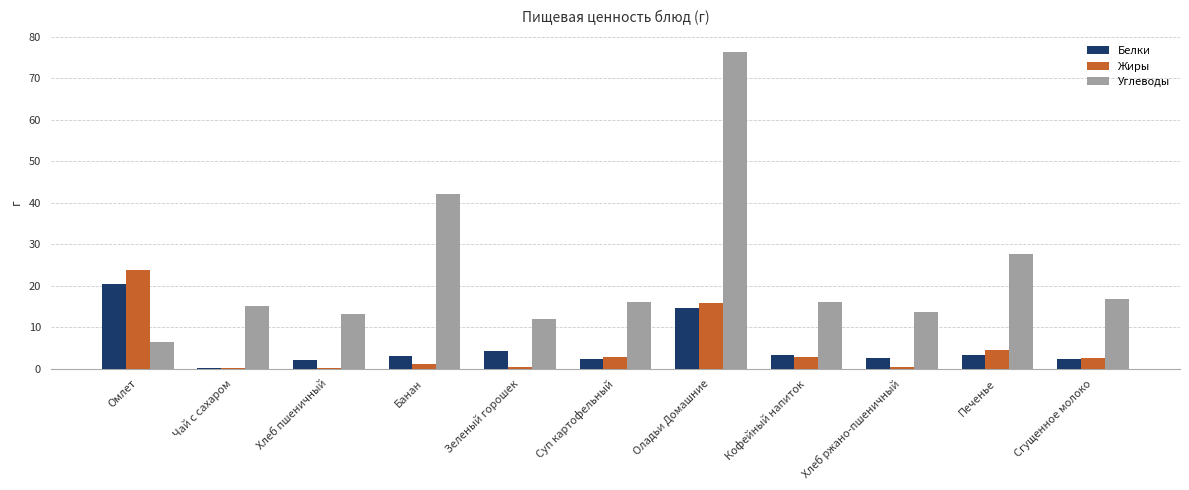

At which label does Белки reach its peak?

Омлет